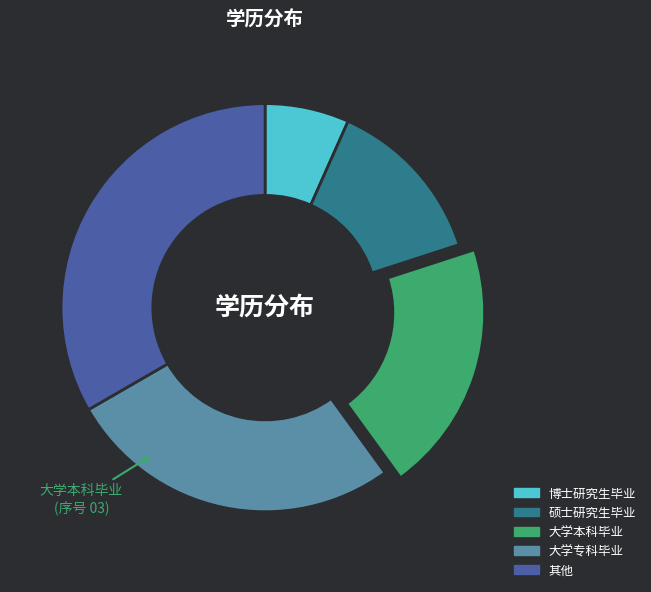

The 大学专科毕业 slice represents 27% of the pie. True or false?

True